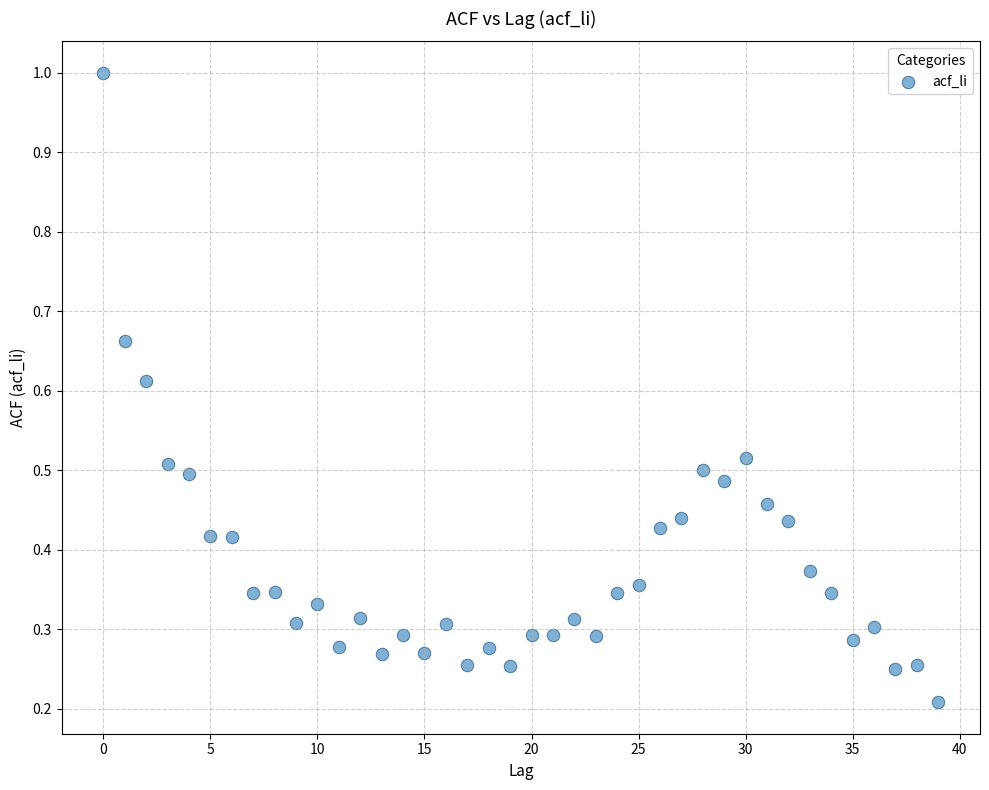

What is the range of Y values (max minus min)?

0.8